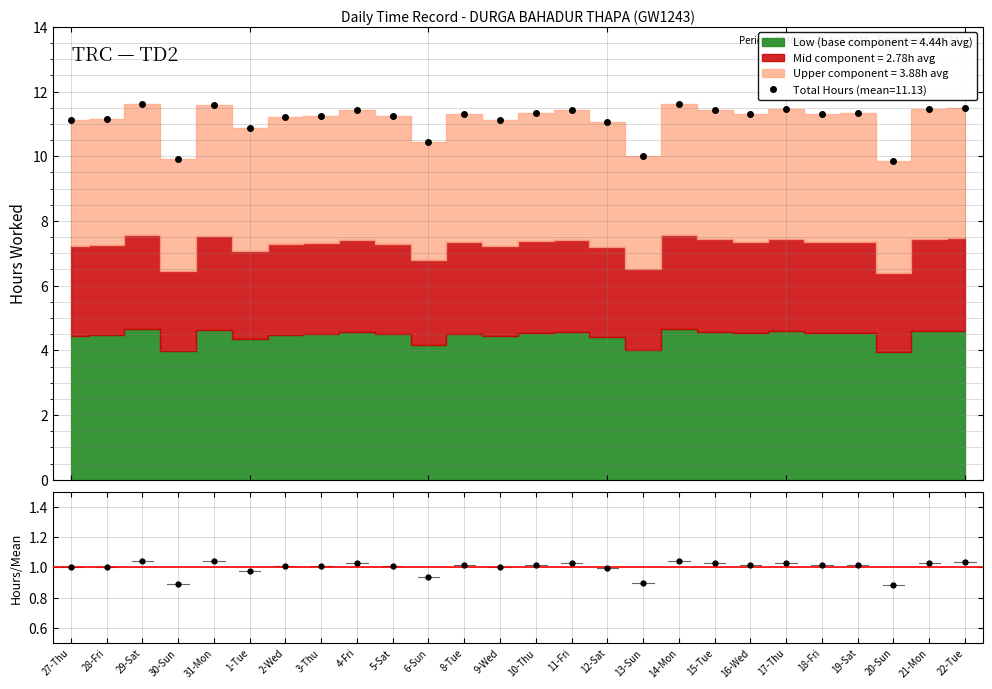

What is the value of the 21st point from the left?

1.0